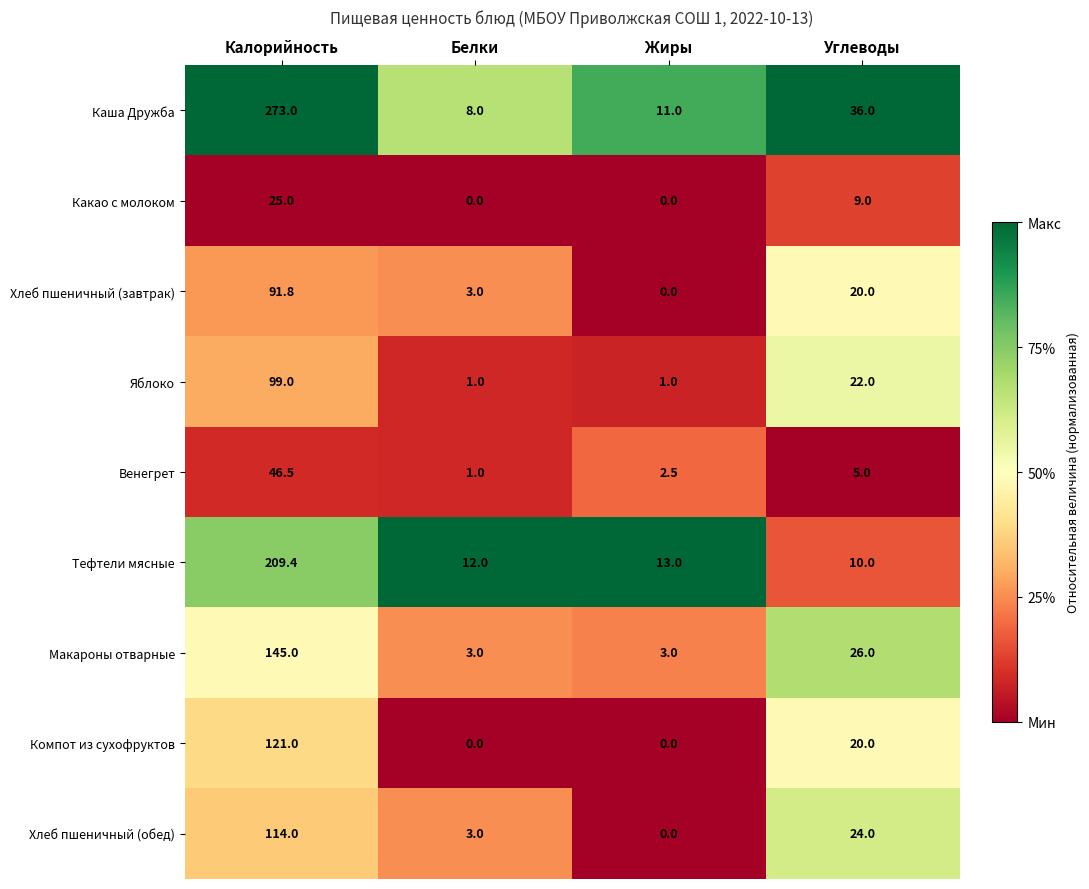

At which label is Хлеб пшеничный (обед) closest to 57?

Углеводы